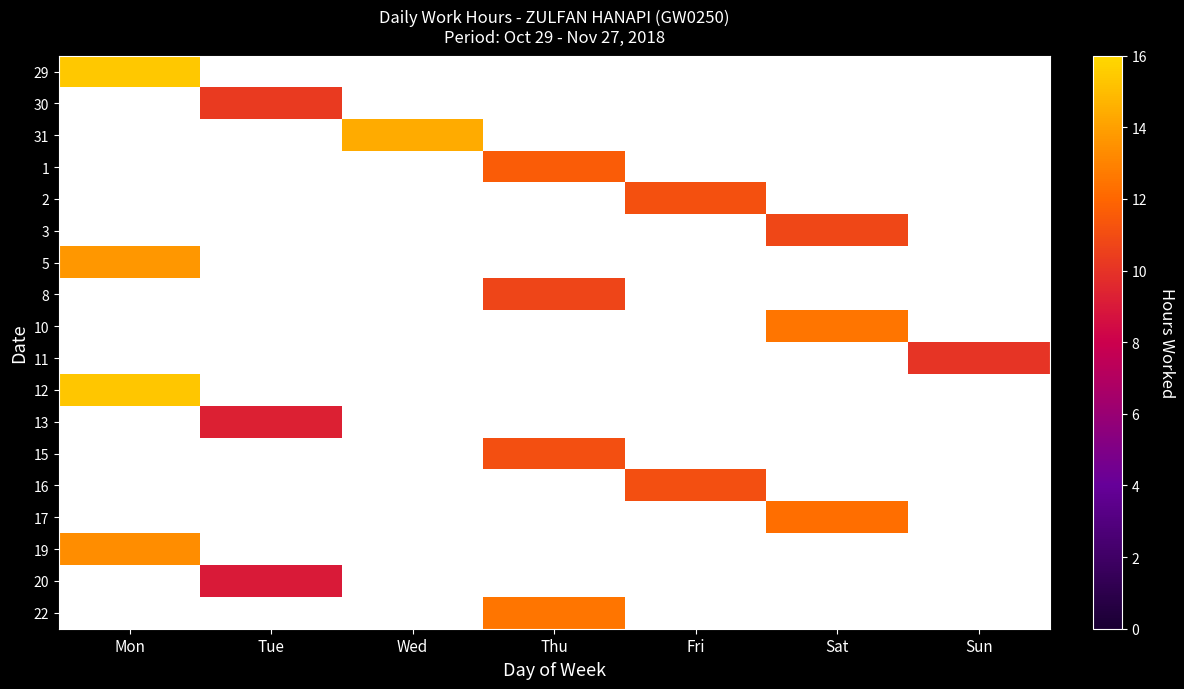

Reading right to left, what are all the values shown in this chart?

29: Sun=0.0	Sat=0.0	Fri=0.0	Thu=0.0	Wed=0.0	Tue=0.0	Mon=15.4
30: Sun=0.0	Sat=0.0	Fri=0.0	Thu=0.0	Wed=0.0	Tue=10.3	Mon=0.0
31: Sun=0.0	Sat=0.0	Fri=0.0	Thu=0.0	Wed=14.4	Tue=0.0	Mon=0.0
1: Sun=0.0	Sat=0.0	Fri=0.0	Thu=11.6	Wed=0.0	Tue=0.0	Mon=0.0
2: Sun=0.0	Sat=0.0	Fri=11.1	Thu=0.0	Wed=0.0	Tue=0.0	Mon=0.0
3: Sun=0.0	Sat=10.8	Fri=0.0	Thu=0.0	Wed=0.0	Tue=0.0	Mon=0.0
5: Sun=0.0	Sat=0.0	Fri=0.0	Thu=0.0	Wed=0.0	Tue=0.0	Mon=13.7
8: Sun=0.0	Sat=0.0	Fri=0.0	Thu=10.7	Wed=0.0	Tue=0.0	Mon=0.0
10: Sun=0.0	Sat=12.6	Fri=0.0	Thu=0.0	Wed=0.0	Tue=0.0	Mon=0.0
11: Sun=10.1	Sat=0.0	Fri=0.0	Thu=0.0	Wed=0.0	Tue=0.0	Mon=0.0
12: Sun=0.0	Sat=0.0	Fri=0.0	Thu=0.0	Wed=0.0	Tue=0.0	Mon=15.3
13: Sun=0.0	Sat=0.0	Fri=0.0	Thu=0.0	Wed=0.0	Tue=9.3	Mon=0.0
15: Sun=0.0	Sat=0.0	Fri=0.0	Thu=11.1	Wed=0.0	Tue=0.0	Mon=0.0
16: Sun=0.0	Sat=0.0	Fri=11.1	Thu=0.0	Wed=0.0	Tue=0.0	Mon=0.0
17: Sun=0.0	Sat=12.3	Fri=0.0	Thu=0.0	Wed=0.0	Tue=0.0	Mon=0.0
19: Sun=0.0	Sat=0.0	Fri=0.0	Thu=0.0	Wed=0.0	Tue=0.0	Mon=13.3
20: Sun=0.0	Sat=0.0	Fri=0.0	Thu=0.0	Wed=0.0	Tue=9.0	Mon=0.0
22: Sun=0.0	Sat=0.0	Fri=0.0	Thu=12.6	Wed=0.0	Tue=0.0	Mon=0.0